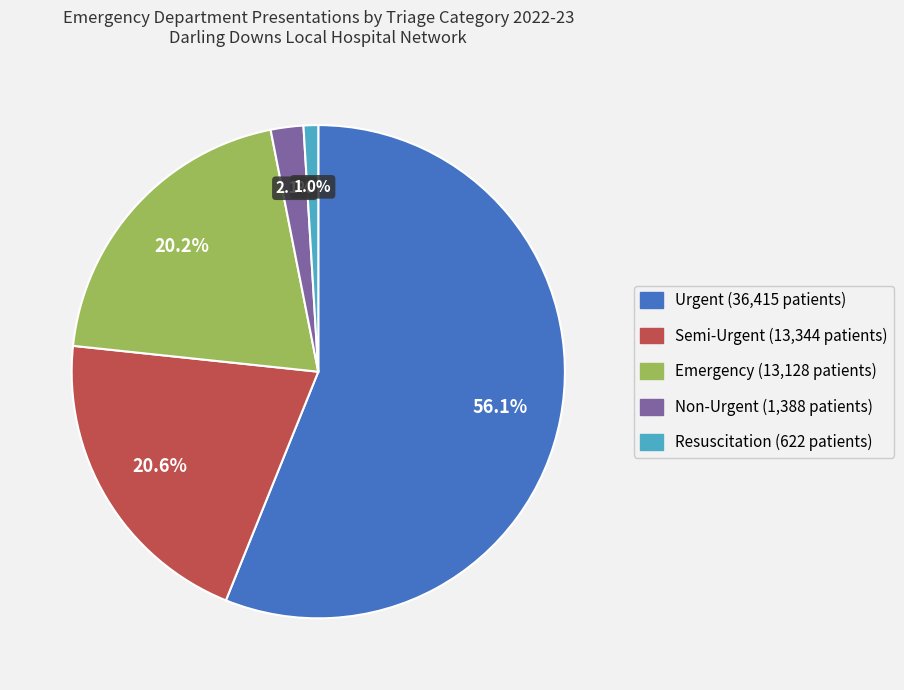

Combined, do Resuscitation and Emergency account for over 50%?

No